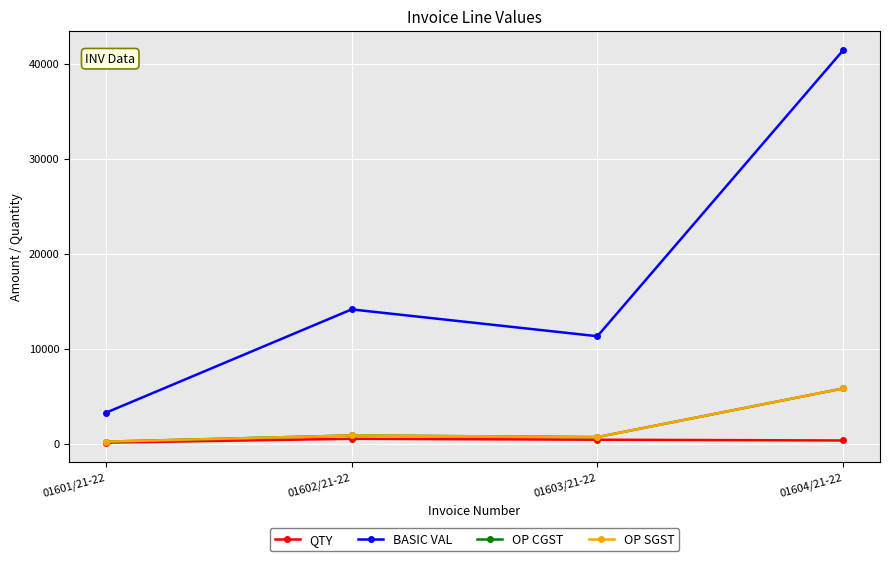

True or false: OP CGST has a value of 355.8 at 01603/21-22.

False